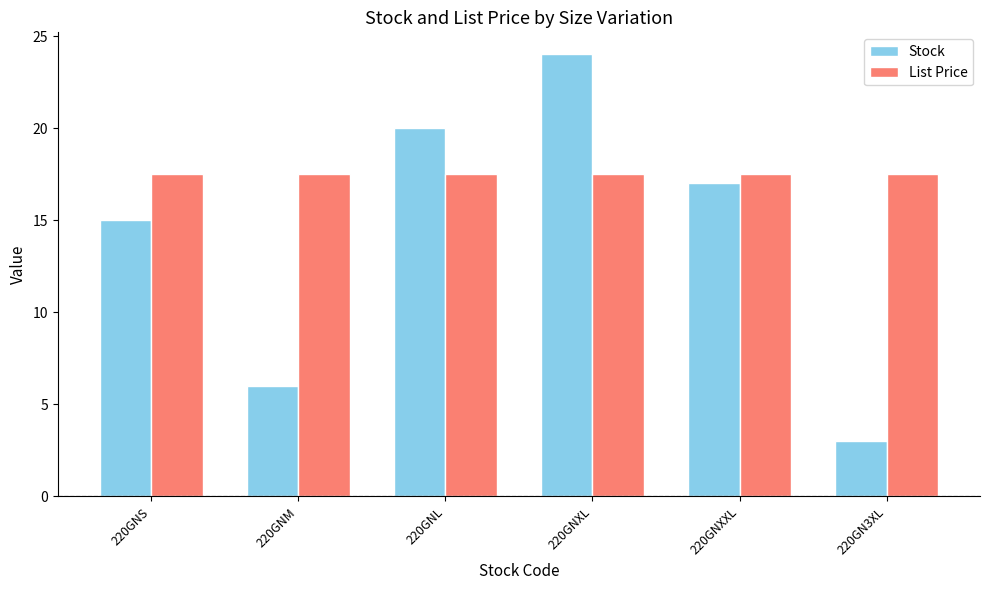

Where does the Stock series first go above 17?

220GNL